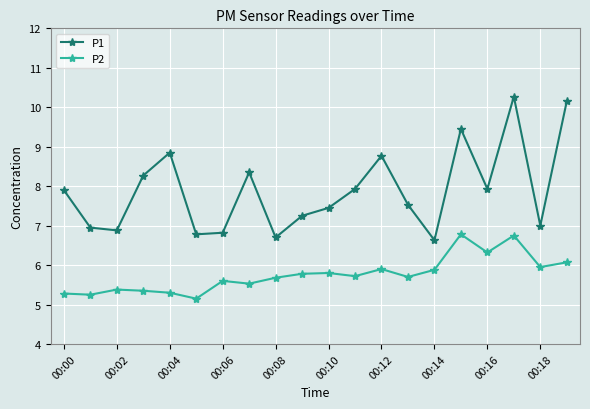

At how many categories does at least one series exceed 6?

20